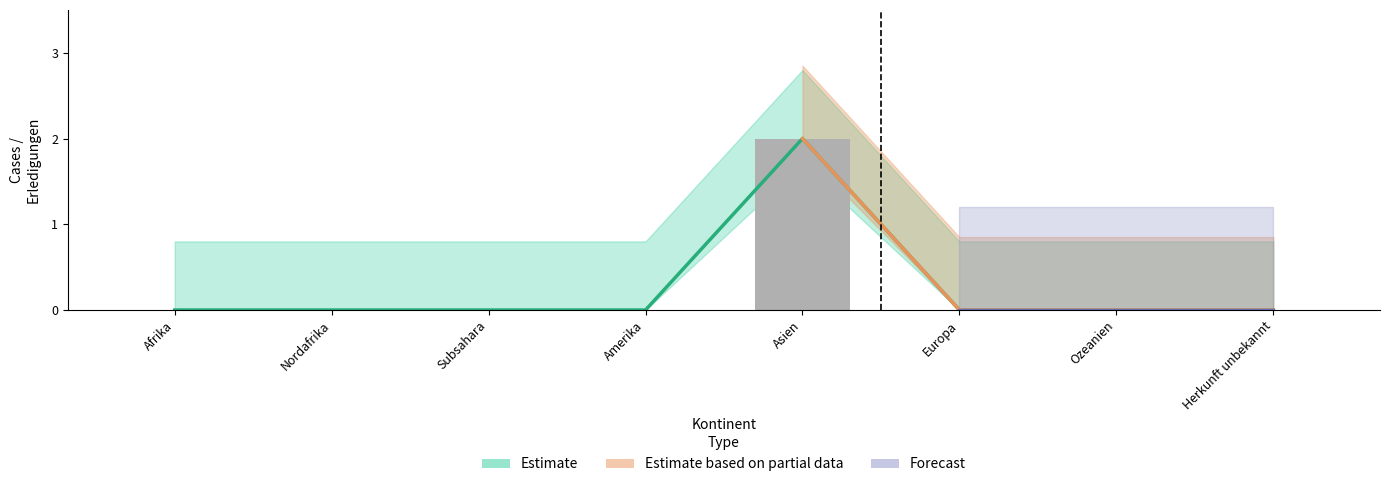

How many Estimate based on partial data values are between 0 and 1?

7